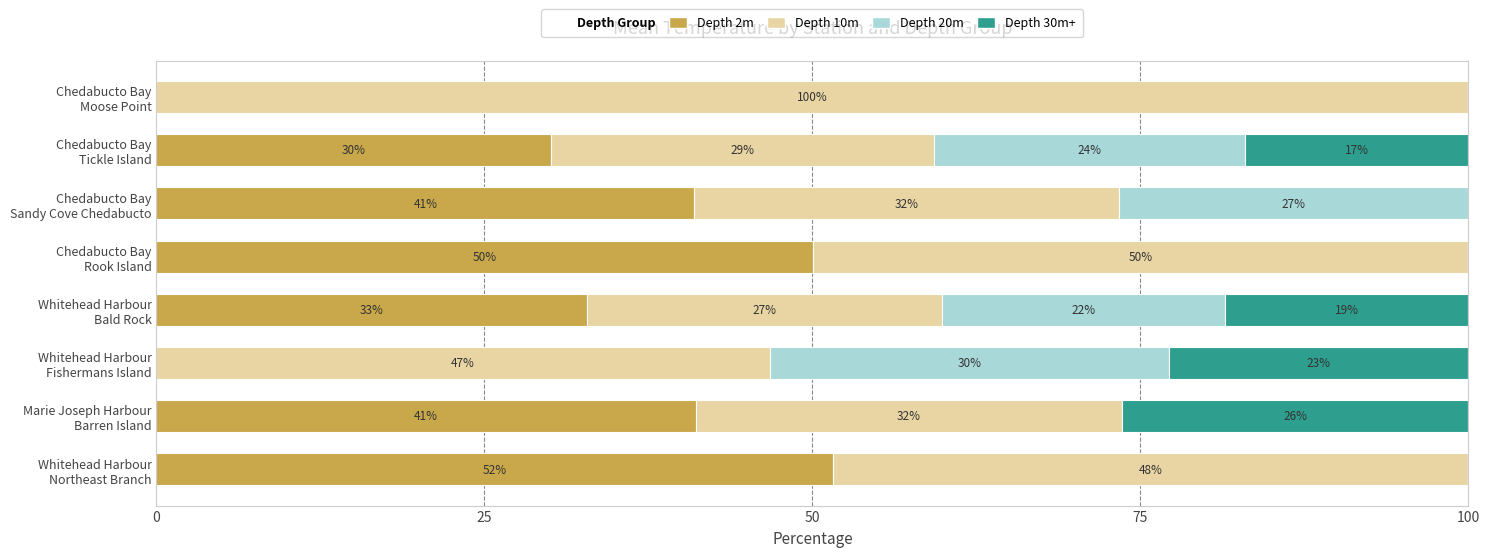

What are all the series names shown in the legend?

Depth 2m, Depth 10m, Depth 20m, Depth 30m+